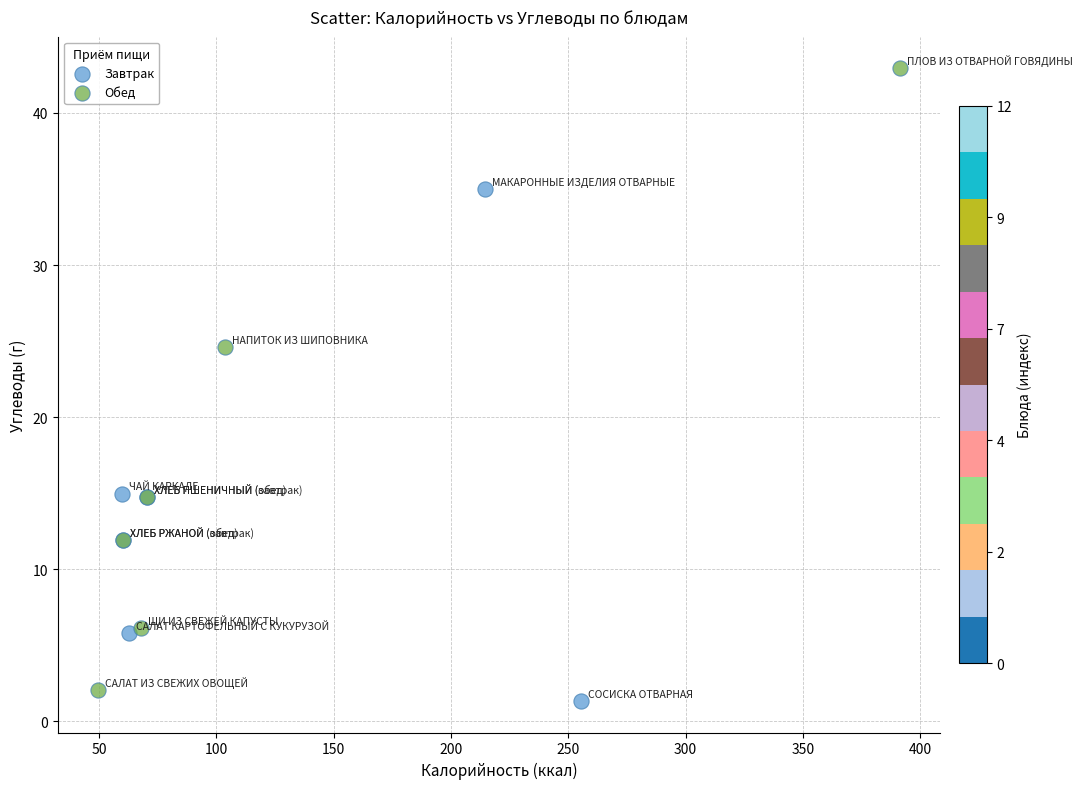

Which series has the widest spread of Y values?

Обед